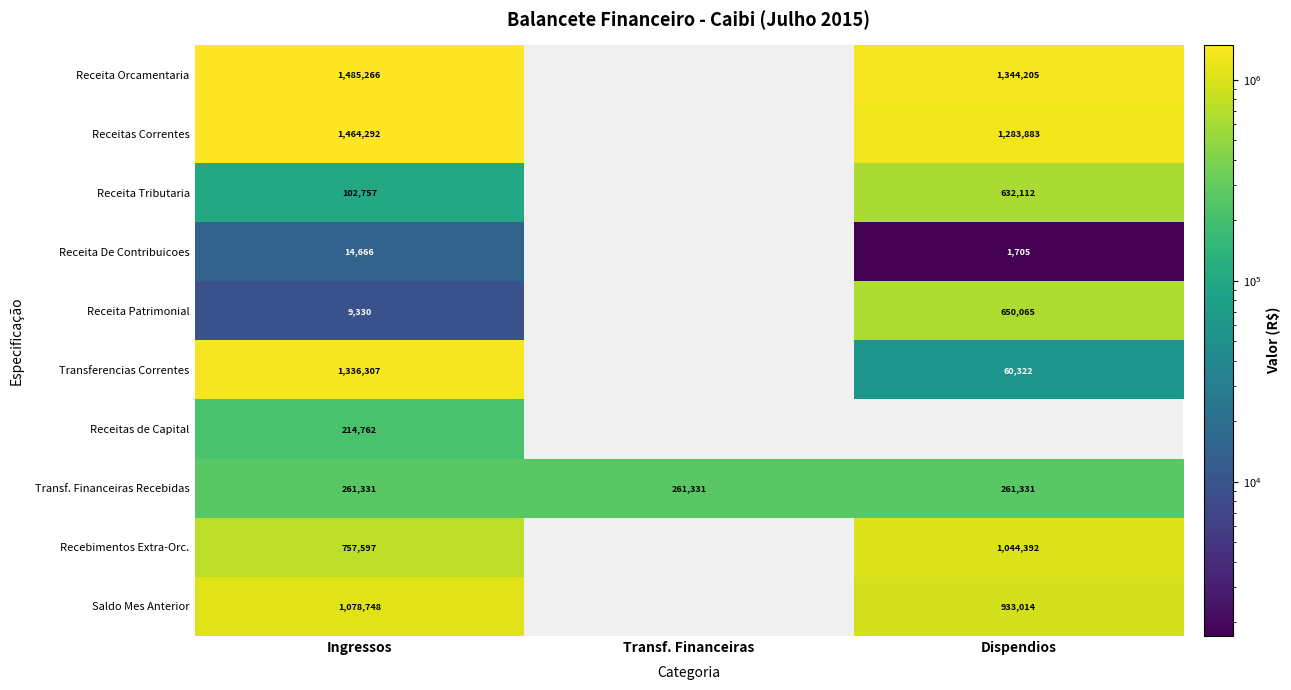

What is the total value across all series at Ingressos?

6725056